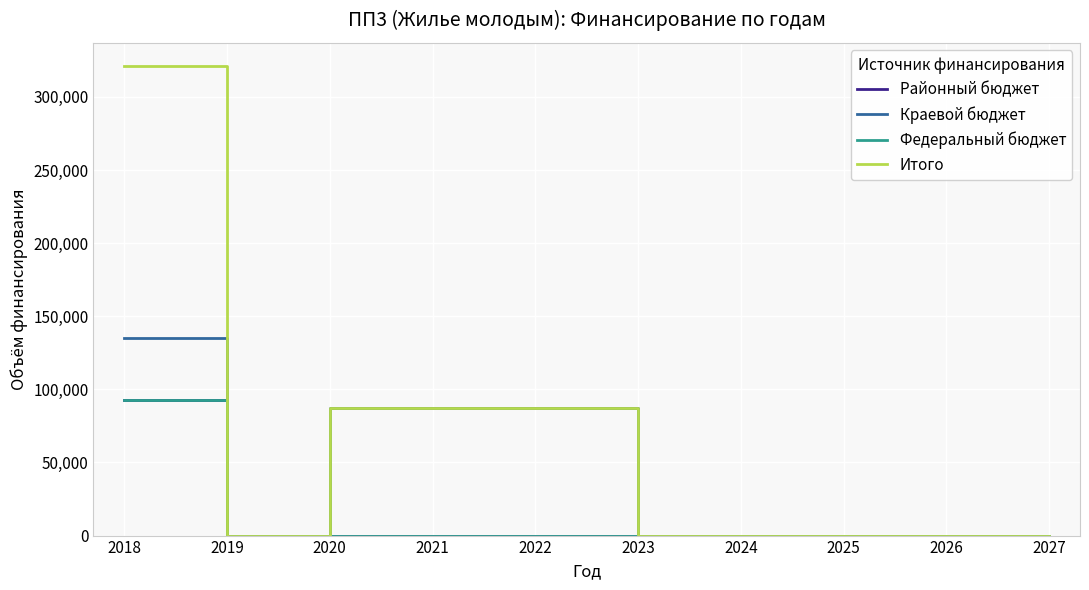

What is the maximum value shown in the chart?

320927